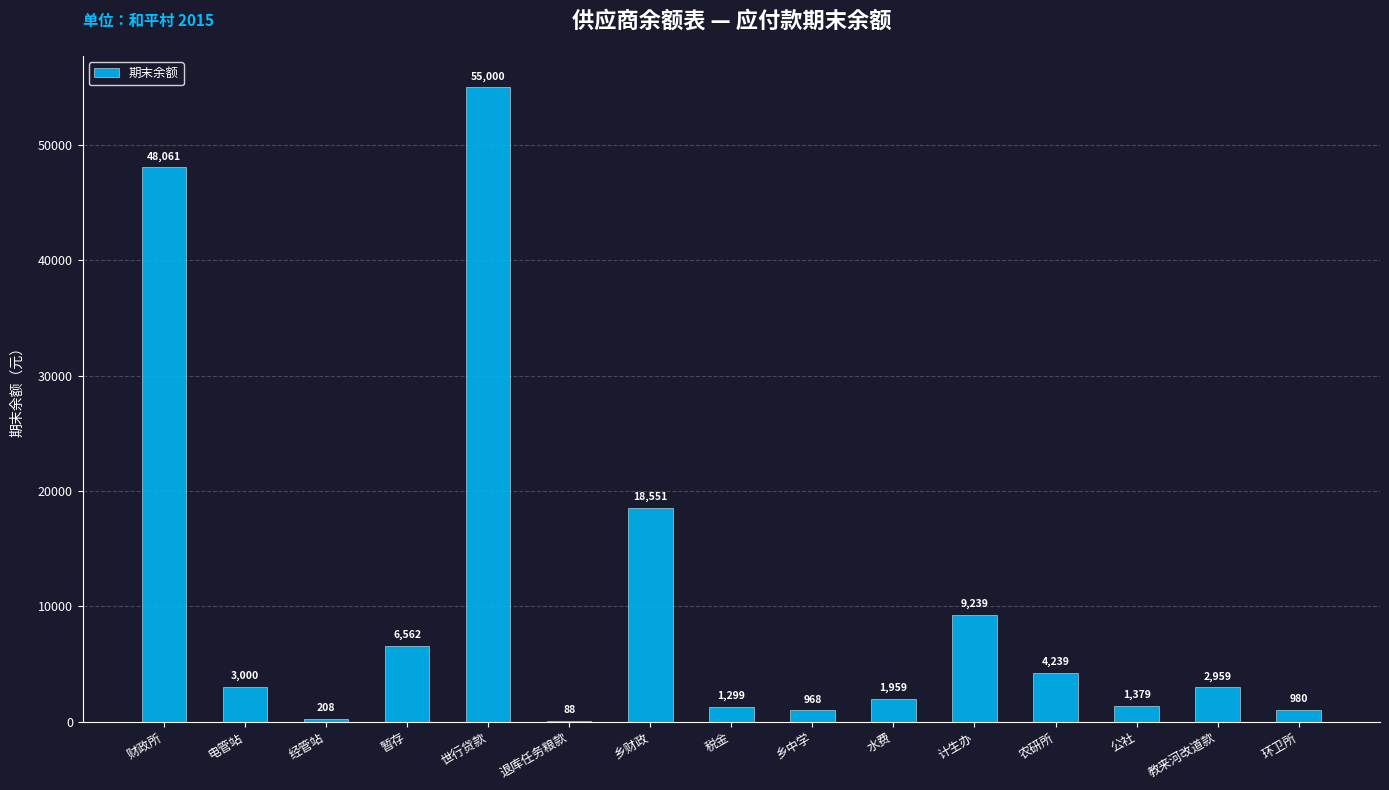

What value does the data have at 暂存?

6562.4